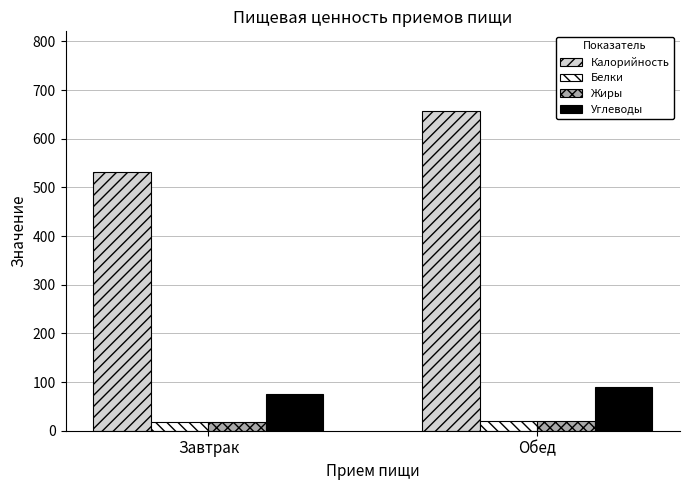

Which series has the largest total across all categories?

Калорийность